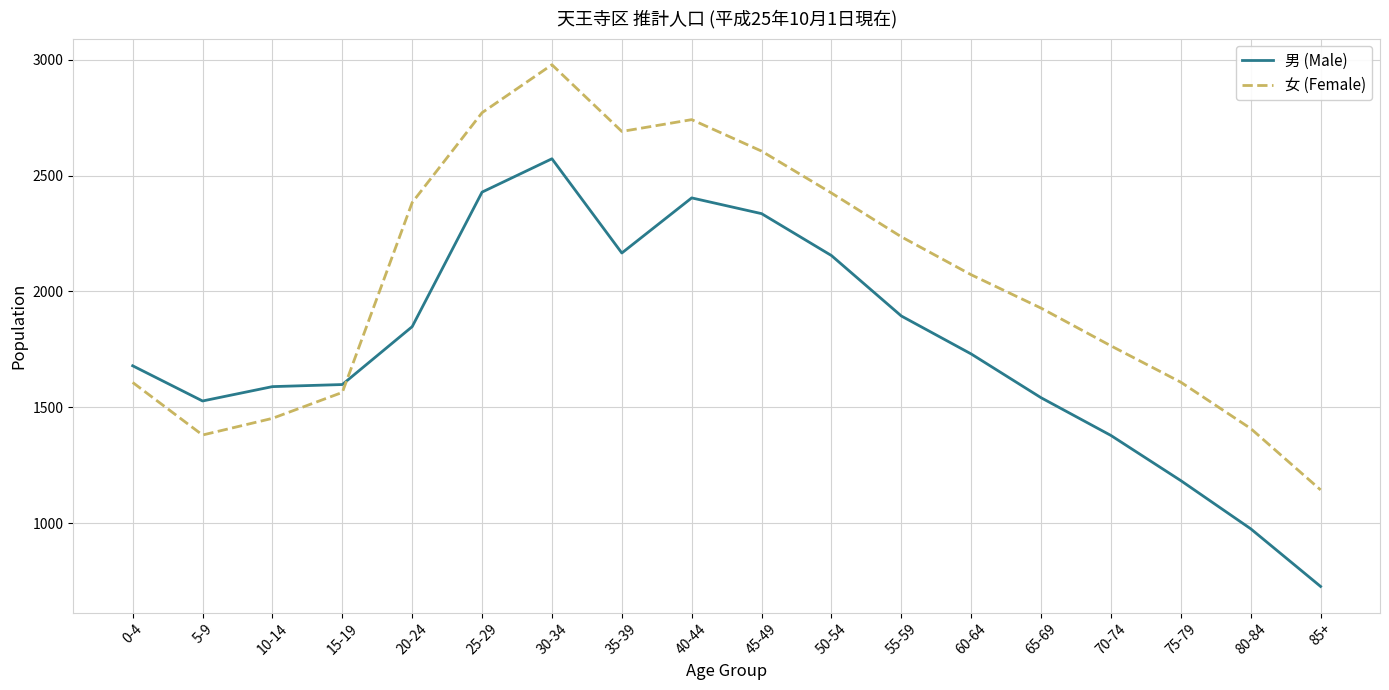

The value of 女 (Female) at 50-54 is 2425. True or false?

True